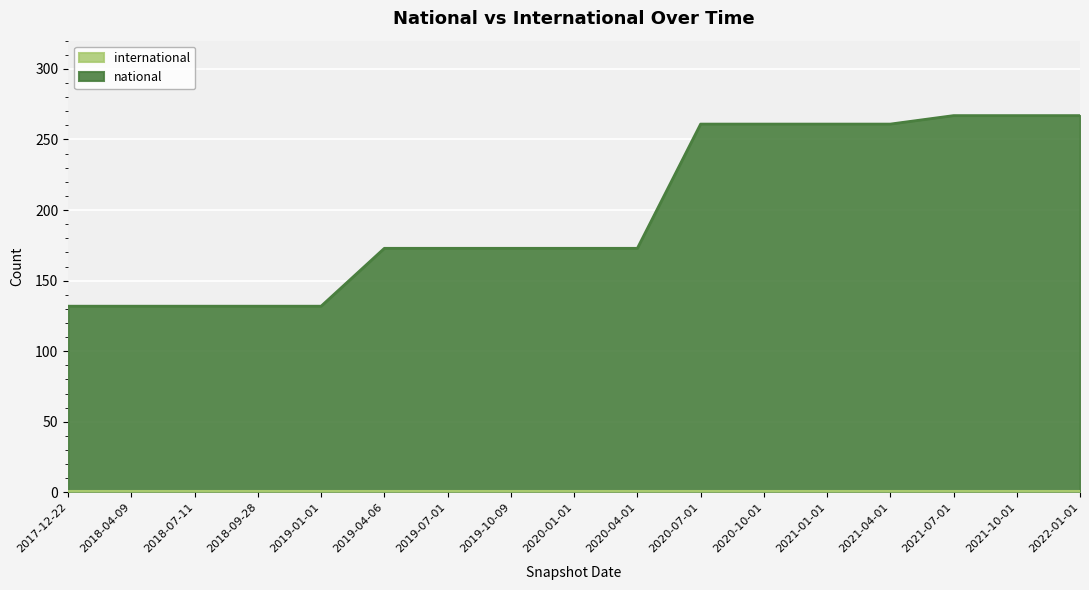

How many lines are shown in the chart?

2